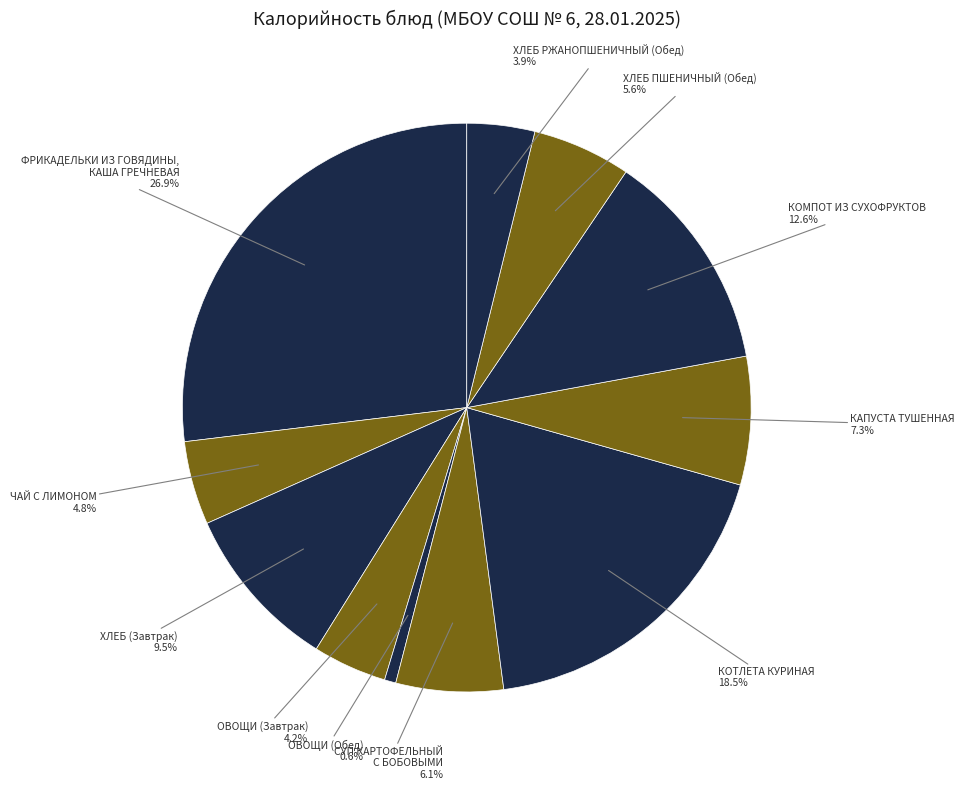

How many slices are in this pie chart?

11